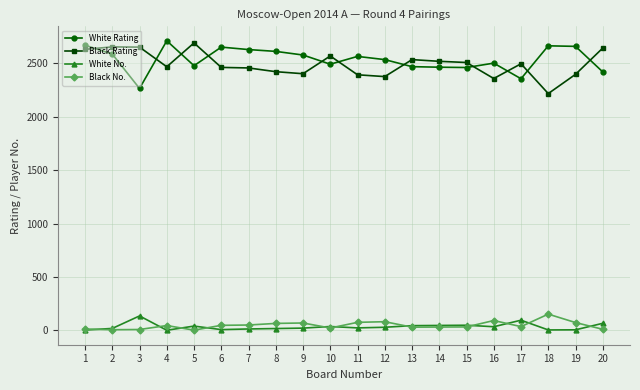

What is the minimum value for White Rating?

2264